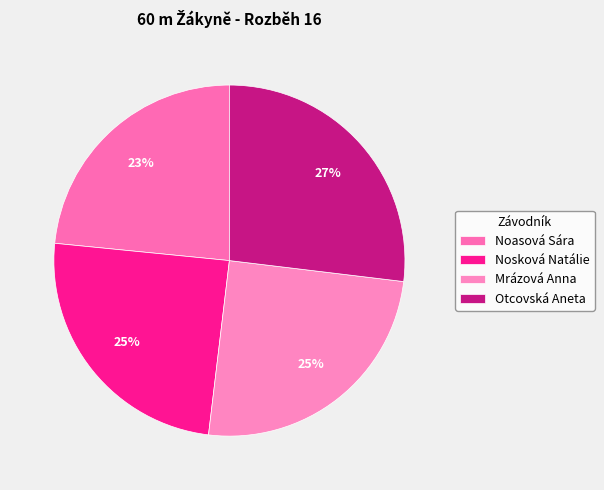

Which category has the smallest portion of the pie?

Noasová Sára